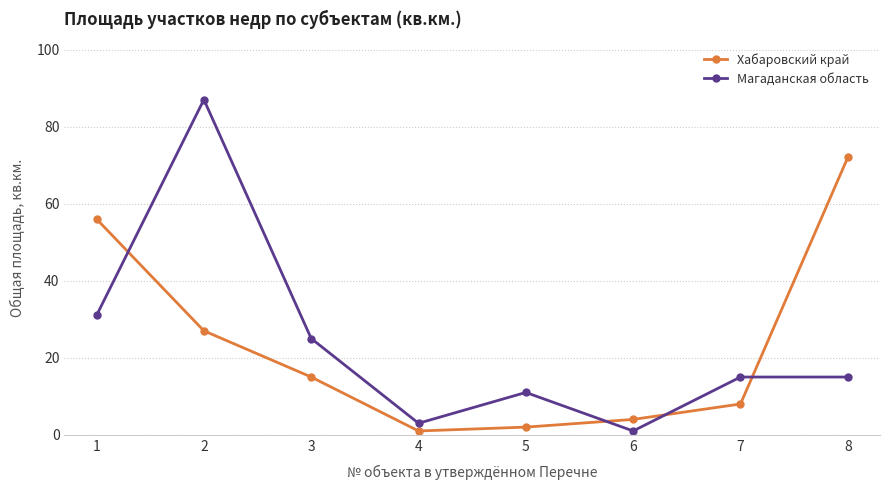

Rank the series by their maximum value, from lowest to highest.

Хабаровский край, Магаданская область